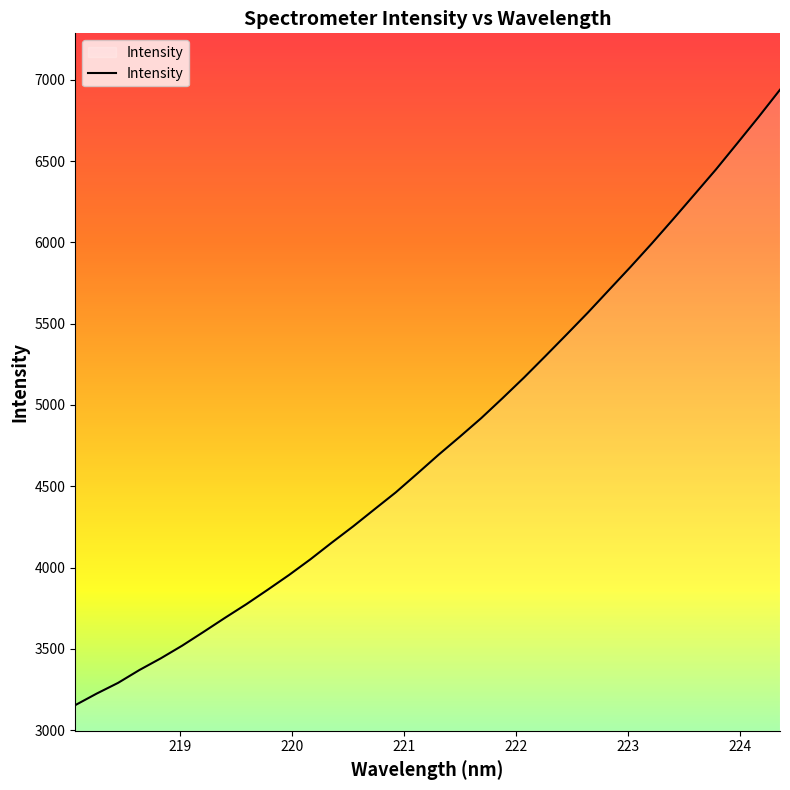

What is the smallest value displayed?

3153.7